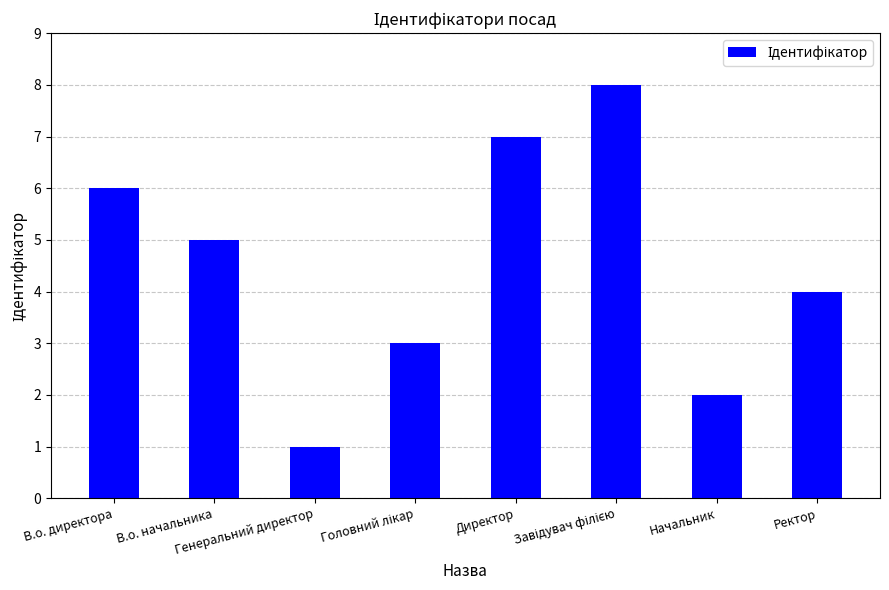

What is the difference between the maximum and minimum values?

7